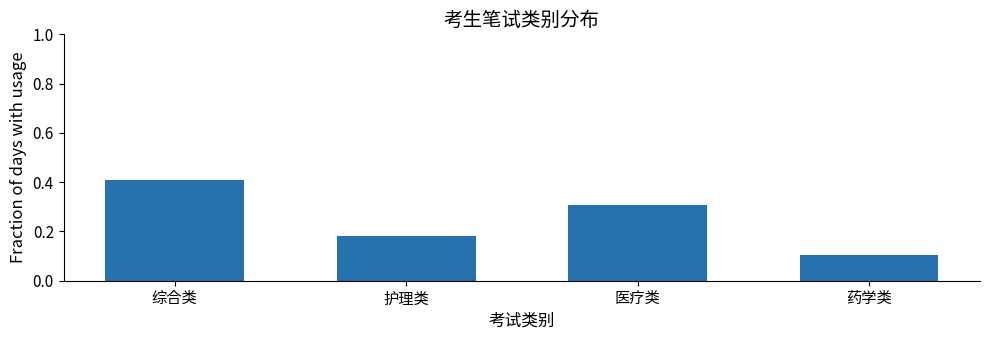

List the labels in order of value, largest first.

综合类, 医疗类, 护理类, 药学类